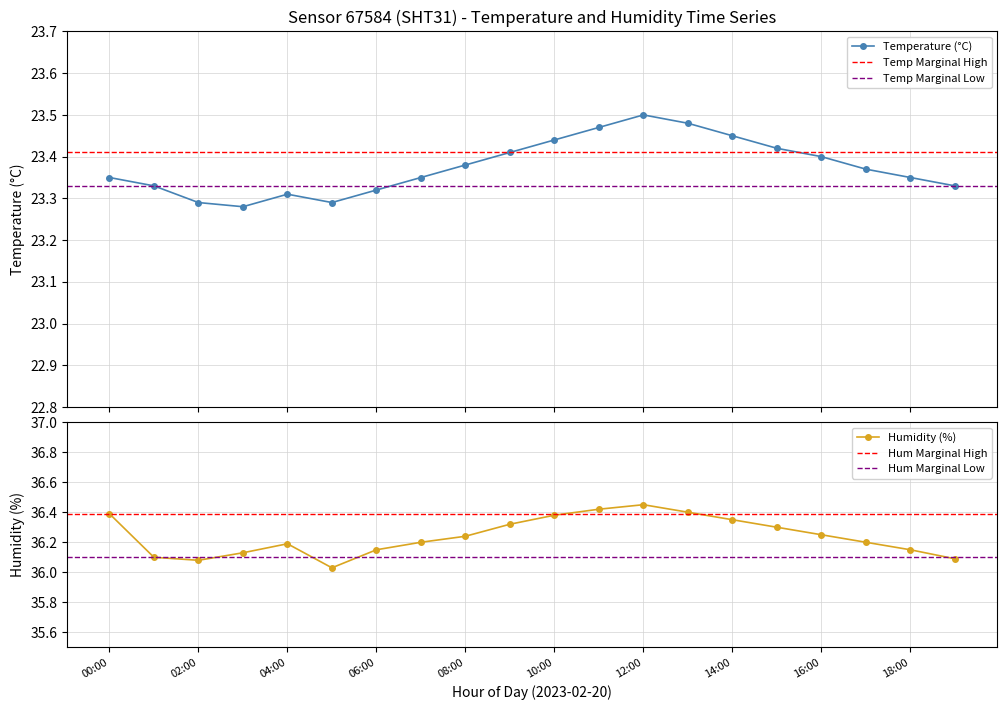

What is the total value across all series at 13:00?

59.9